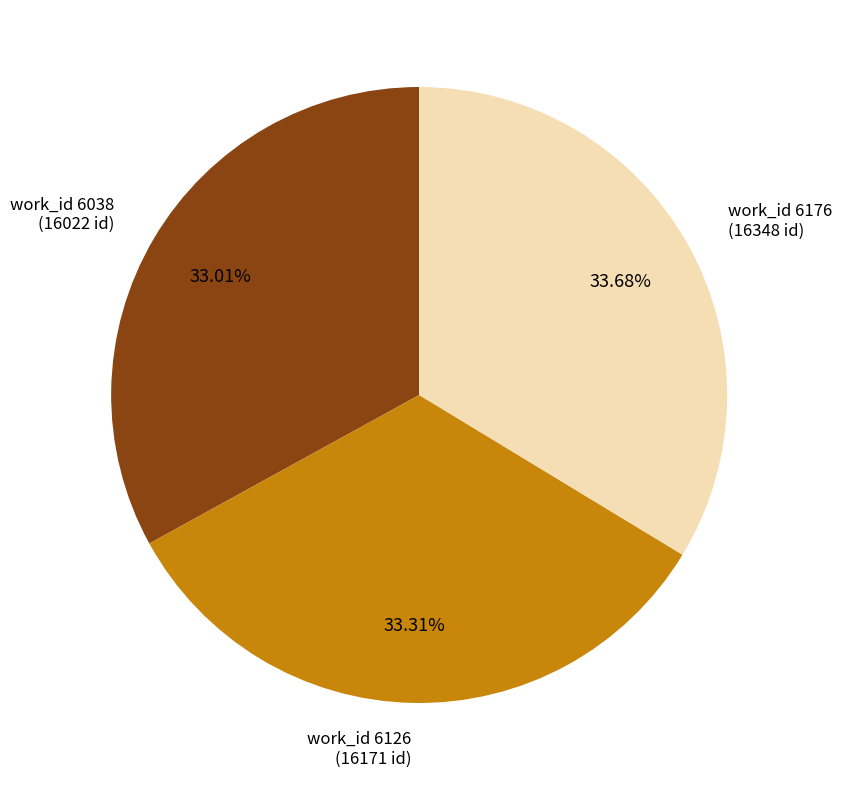

Is there a majority slice in this chart?

No